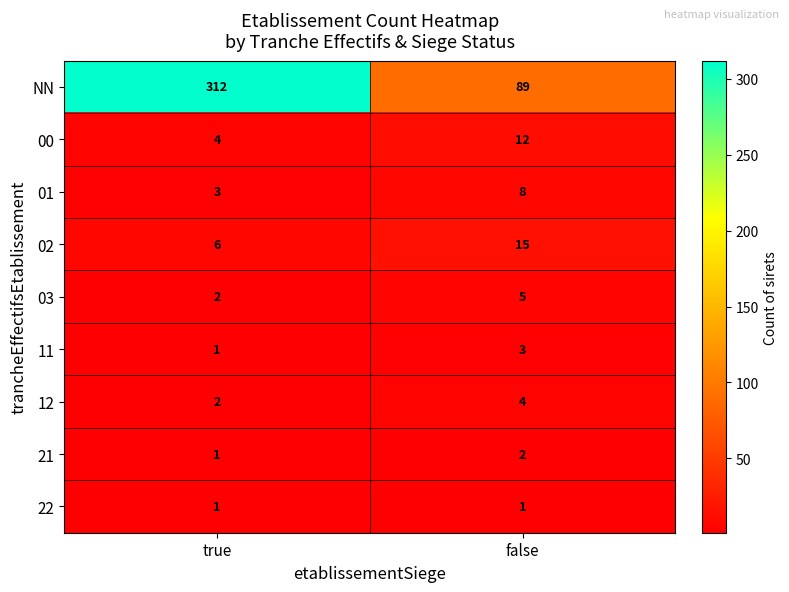

Rank the series by their maximum value, from lowest to highest.

22, 21, 11, 12, 03, 01, 00, 02, NN